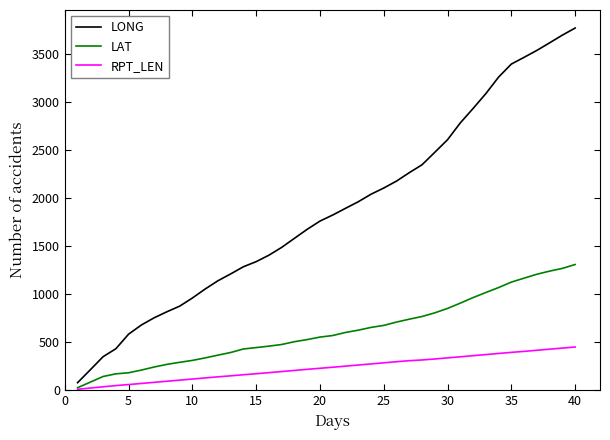

What are all the series names shown in the legend?

LONG, LAT, RPT_LEN